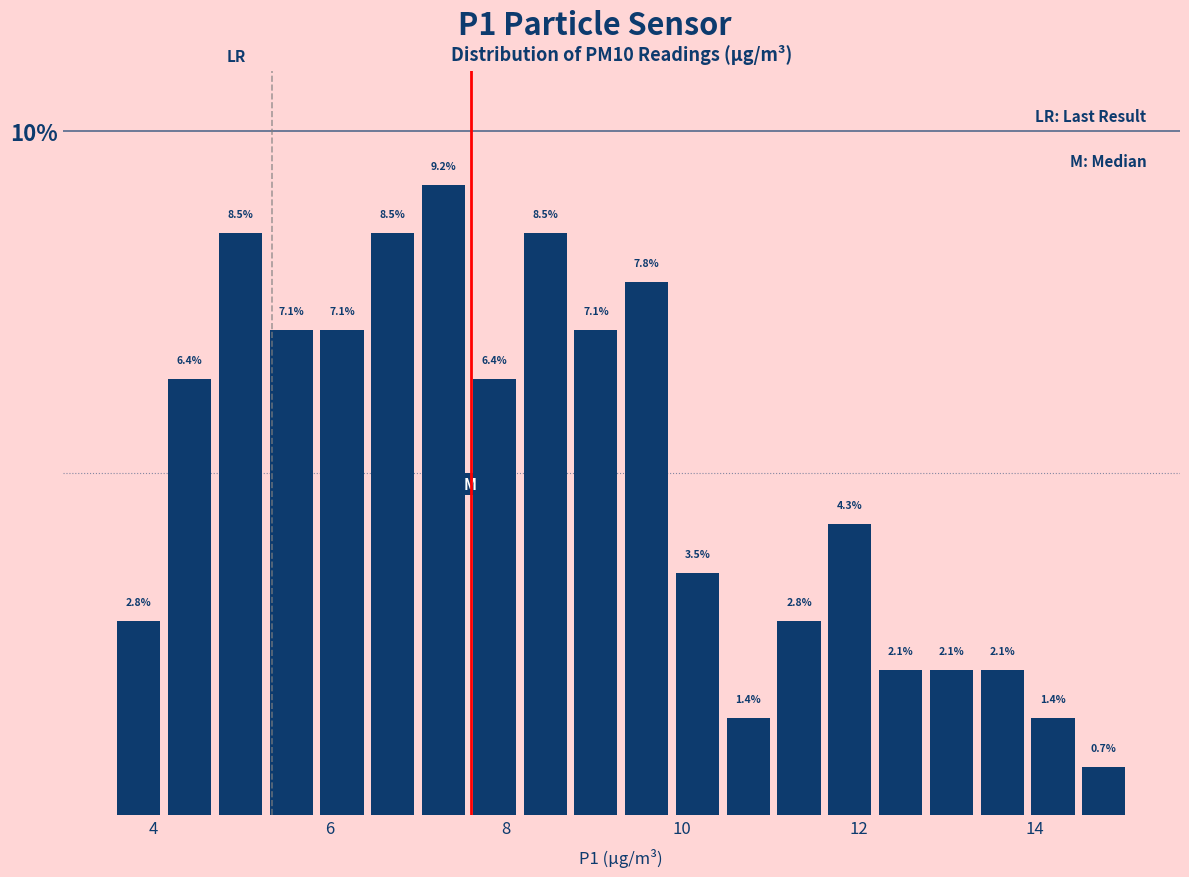

Around what value on the x-axis is the tallest bar? Give the approximate position of its centre, as read against the axis.

7.2